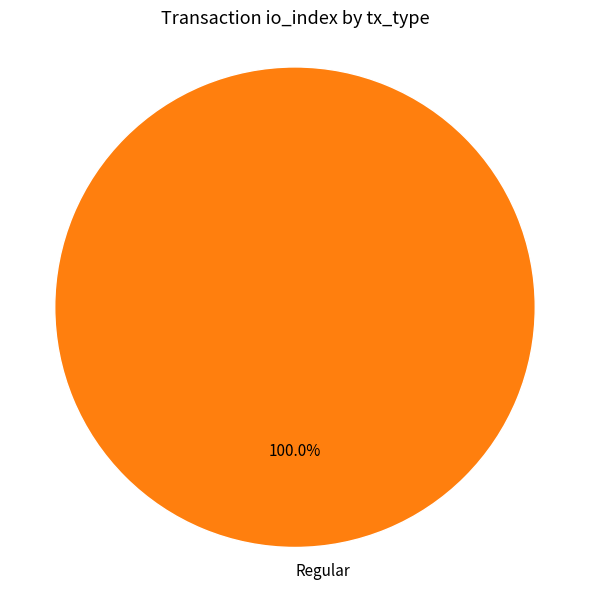

Rank the categories by value from highest to lowest.

Regular